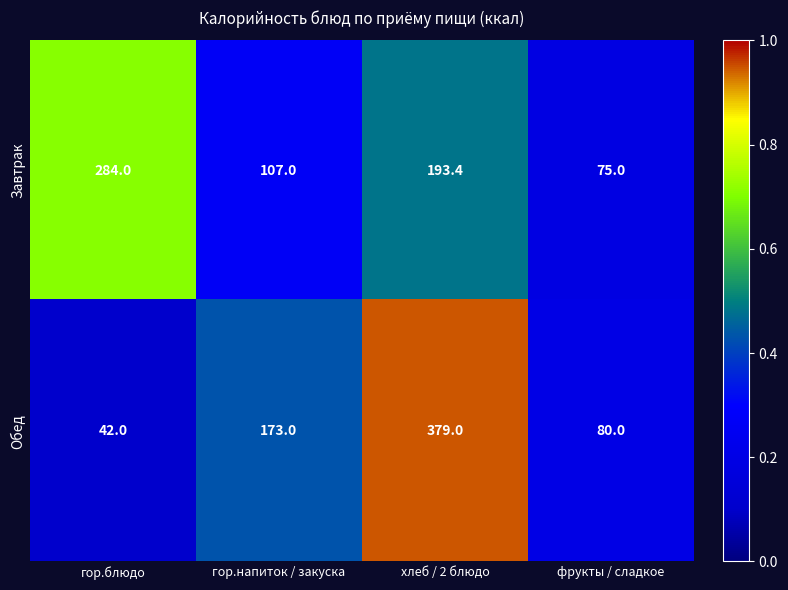

True or false: Завтрак has a value of 284.0 at гор.блюдо.

True